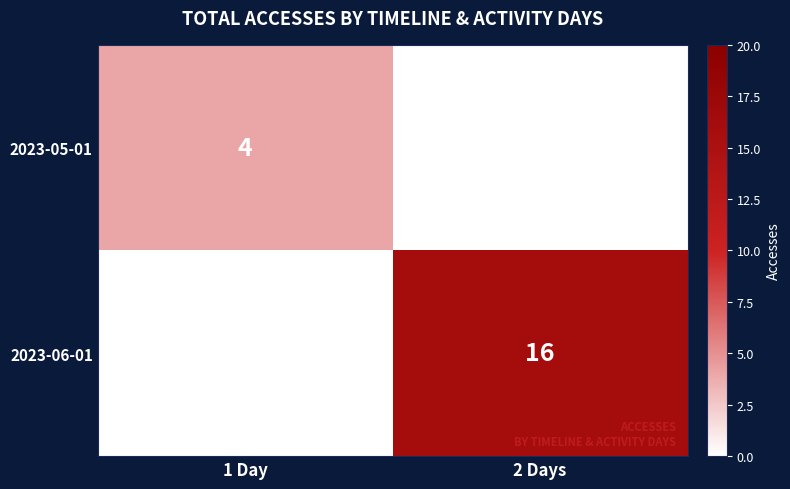

Is the value of 2023-06-01 at 2 Days greater than the value of 2023-05-01 at 1 Day?

Yes